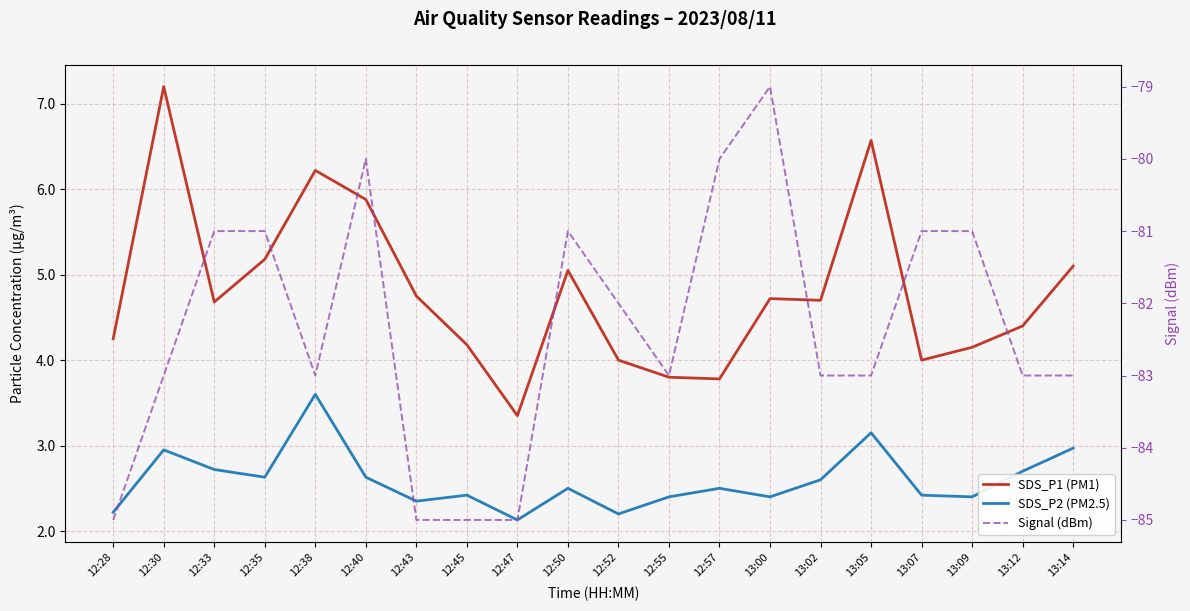

True or false: SDS_P1 (PM1) and SDS_P2 (PM2.5) intersect in this chart.

False